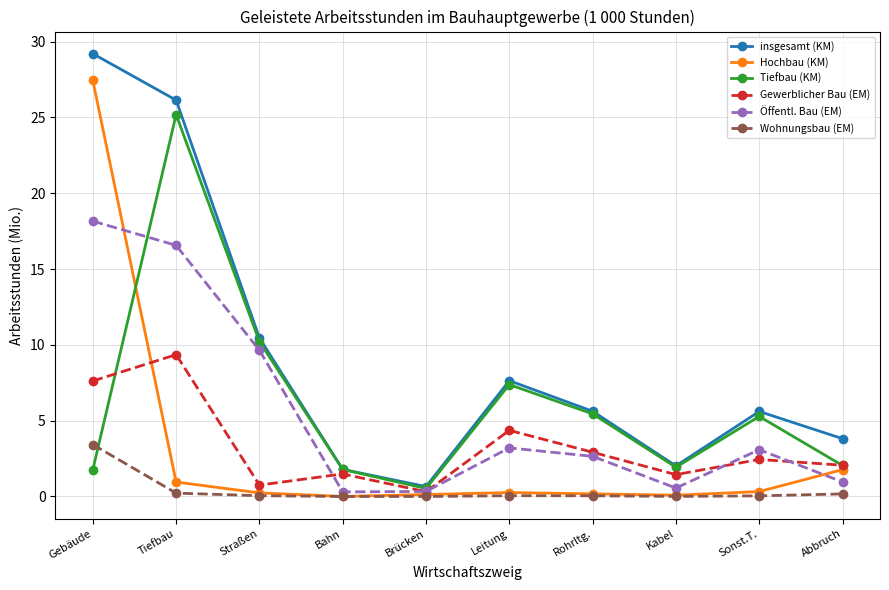

At how many categories does at least one series exceed 14?

2